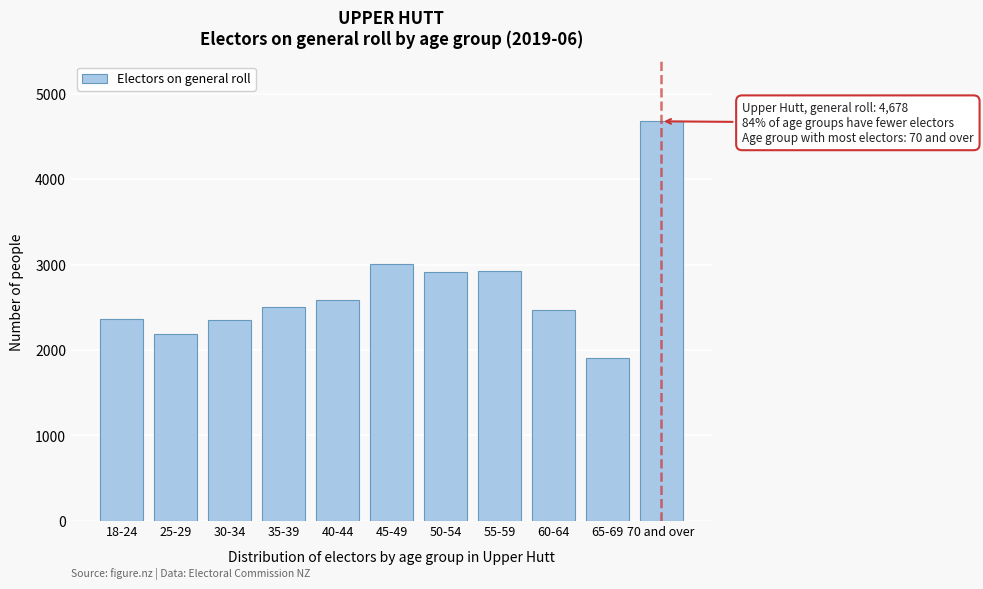

What is the approximate value at 70 and over?

4678